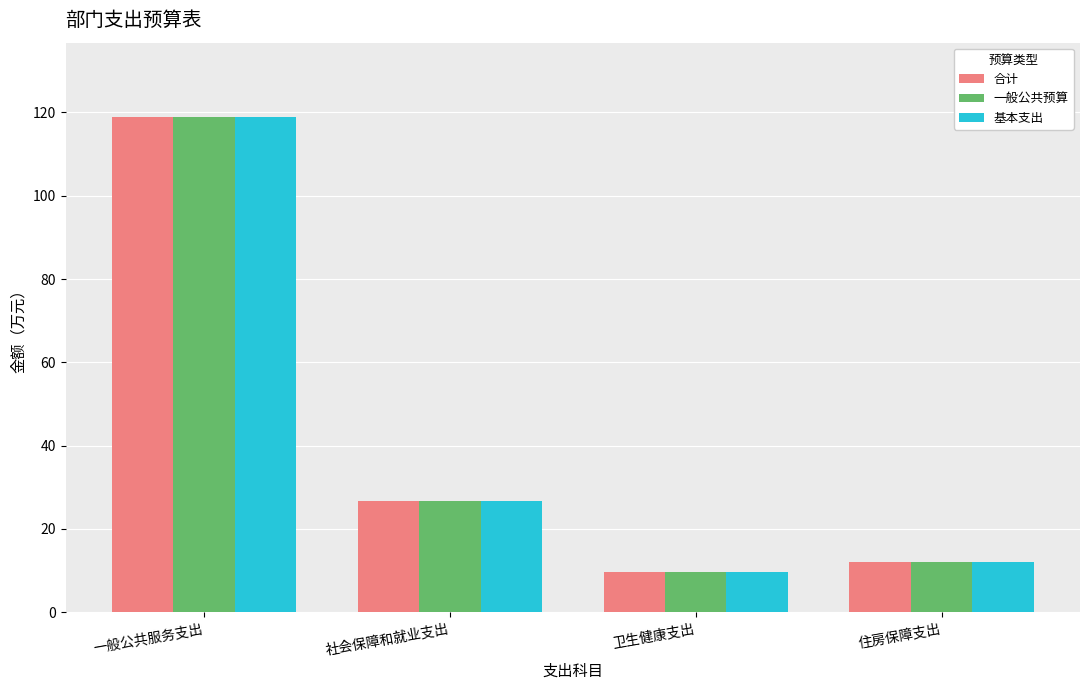

What position from the right is 一般公共服务支出?

4